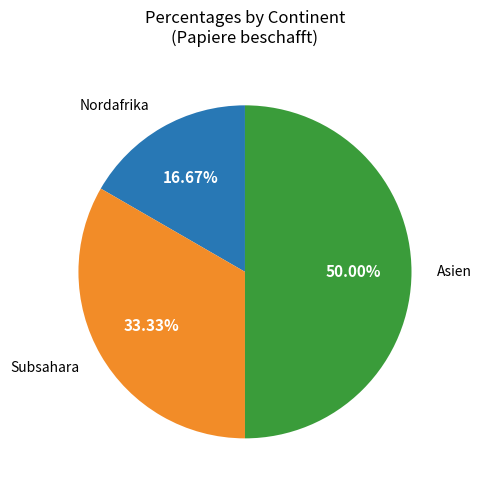

Count the number of slices in the pie.

3